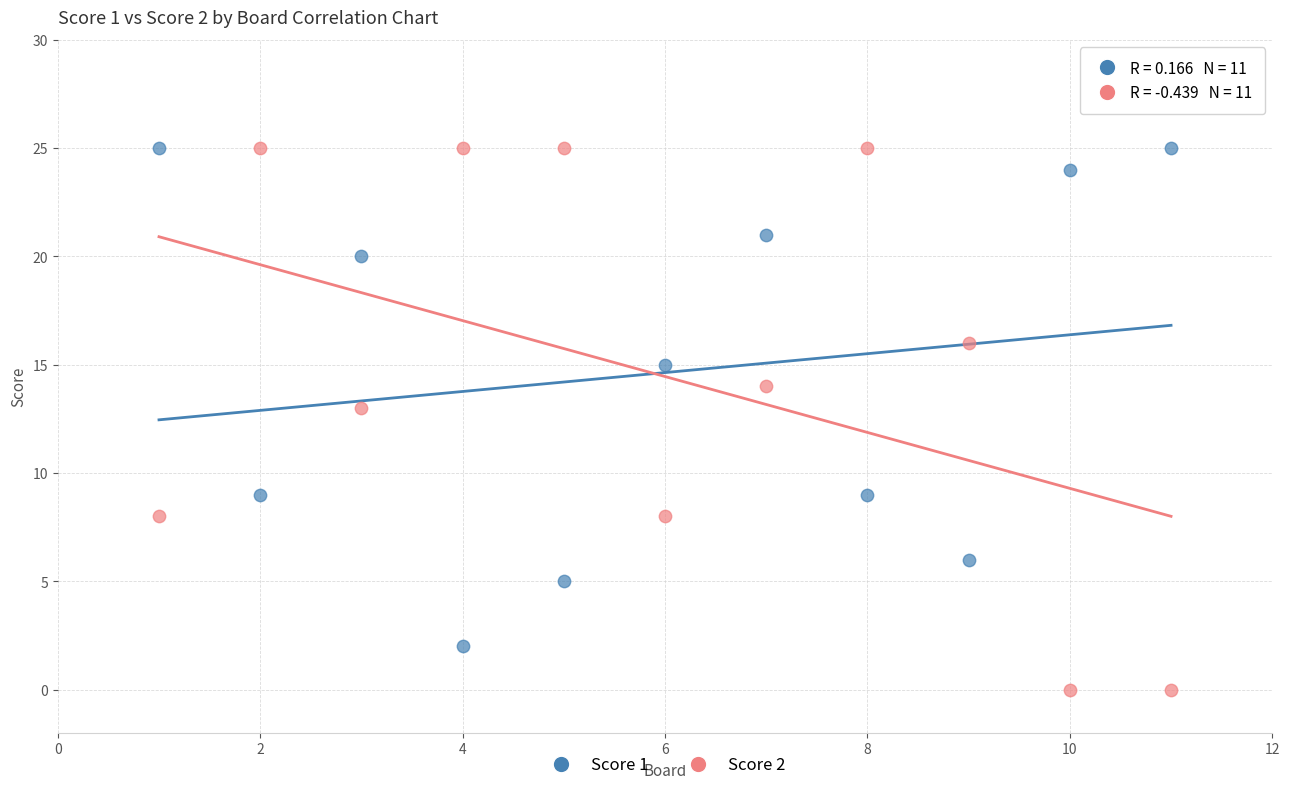

Which series reaches the minimum Y coordinate?

Score 2